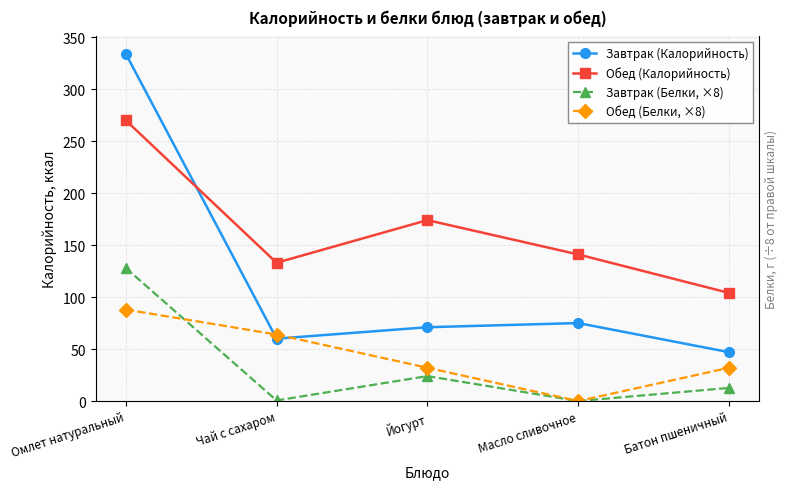

True or false: Обед (Белки, ×8) and Обед (Калорийность) intersect in this chart.

False